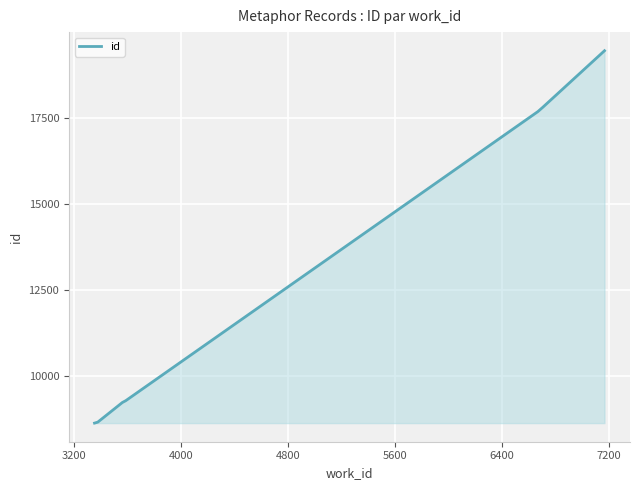

True or false: there are more than 2 points higher than both neighbors.

False